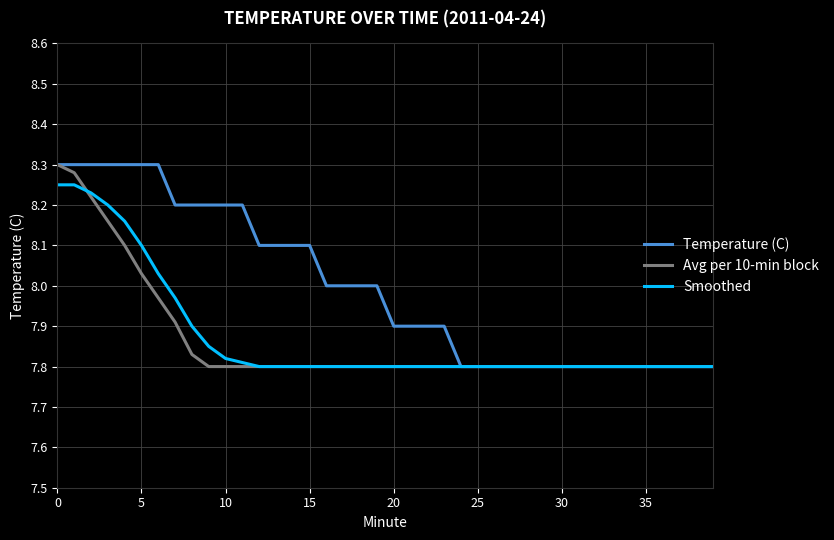

Is this an area chart (filled region under the line)?

No